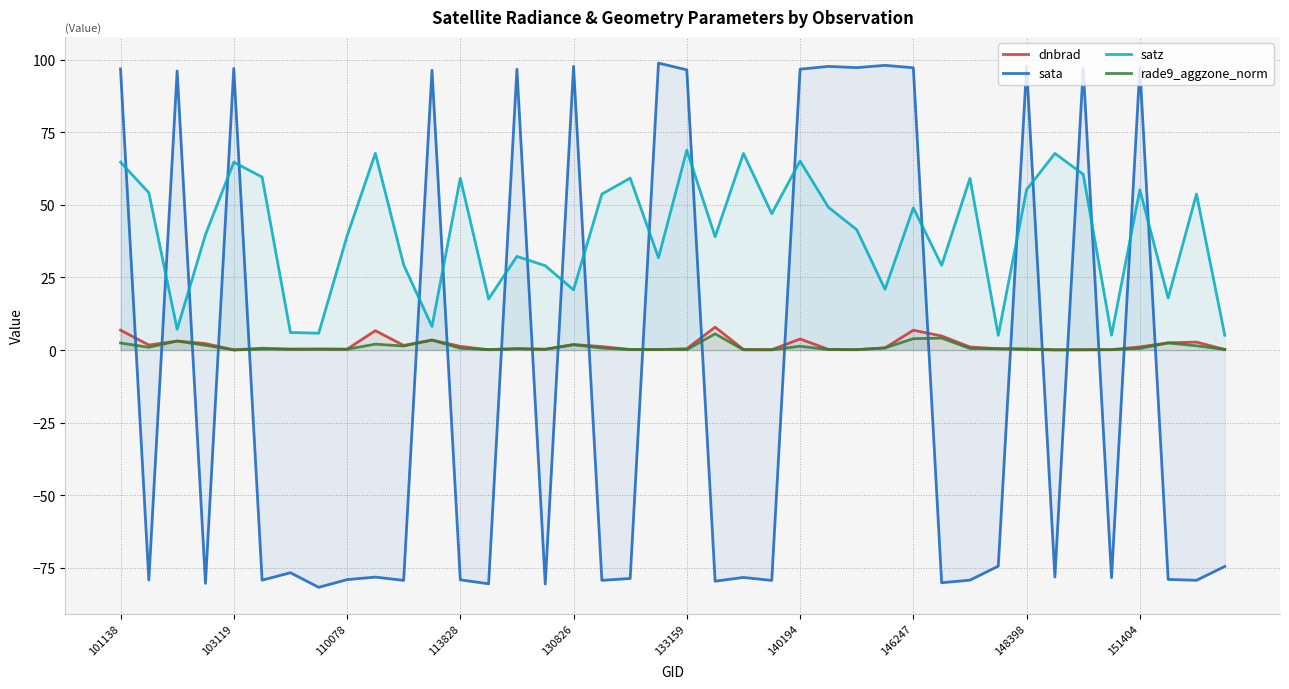

The value of satz at 140194 is 65.1. True or false?

True